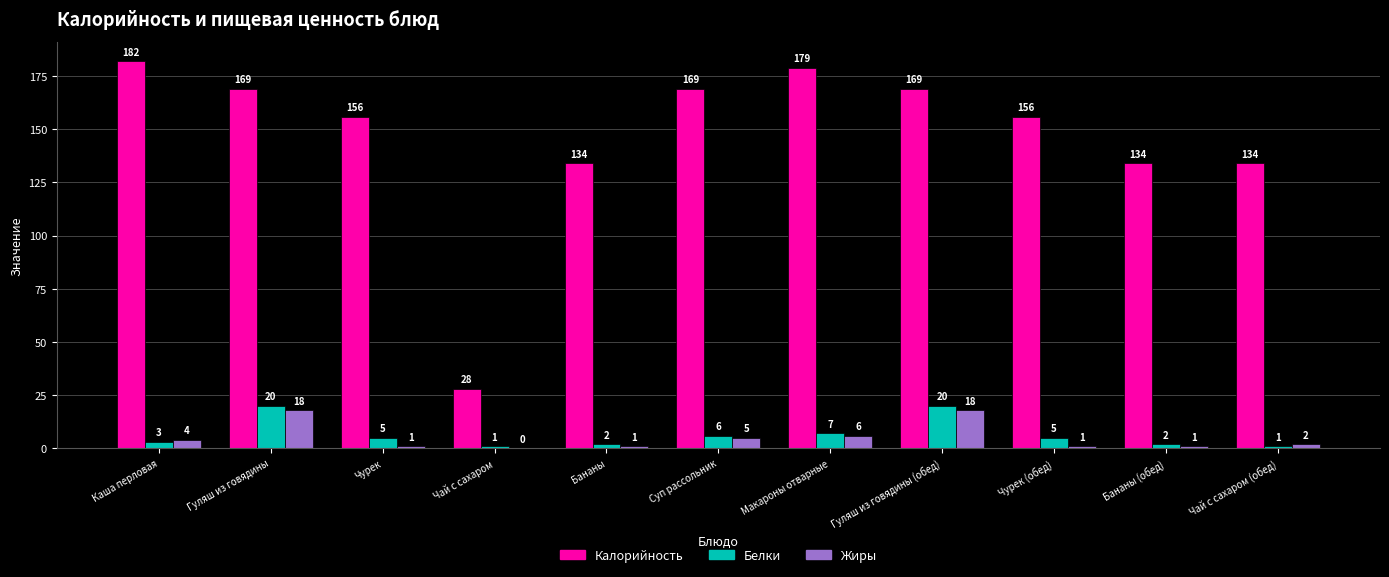

What is the total value across all series at Гуляш из говядины (обед)?

207